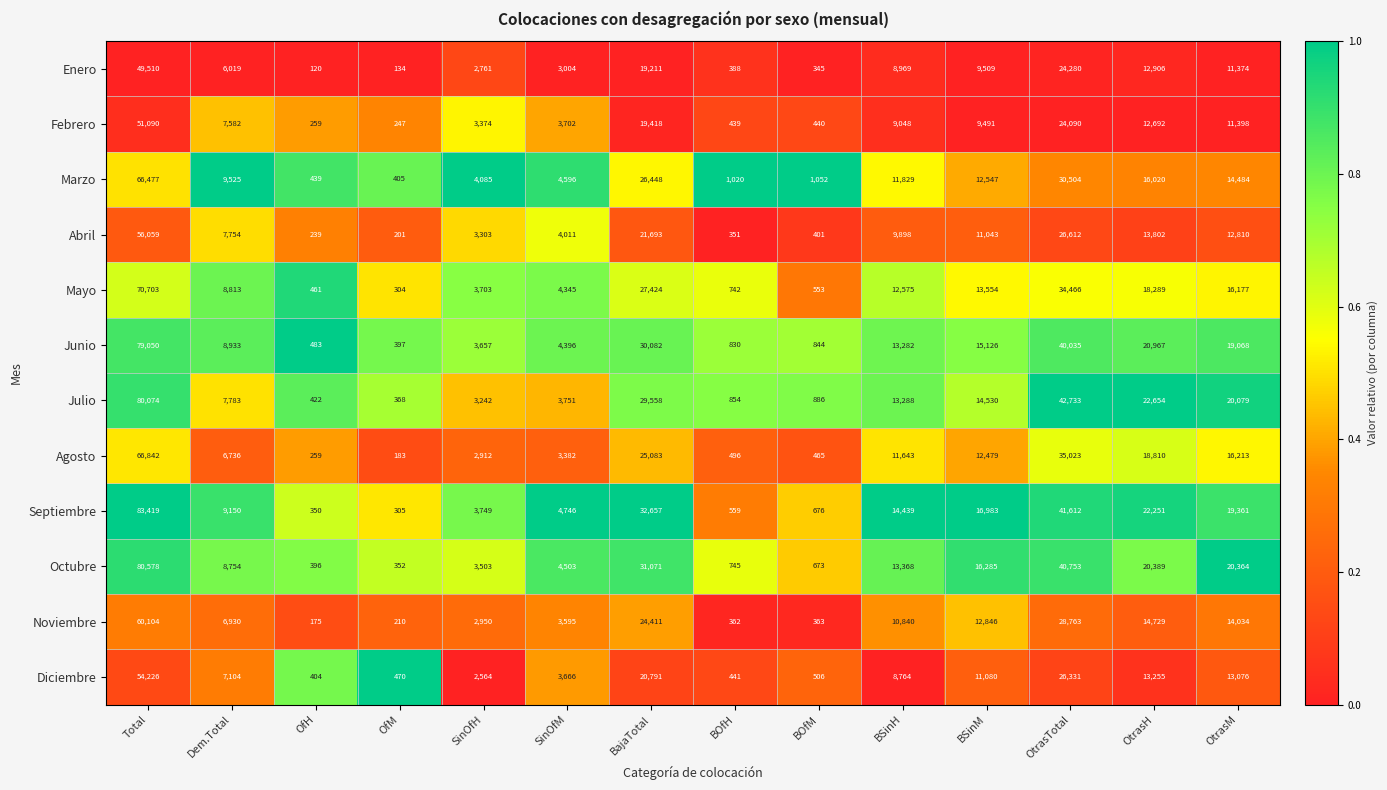

Which series has the largest total across all categories?

Septiembre